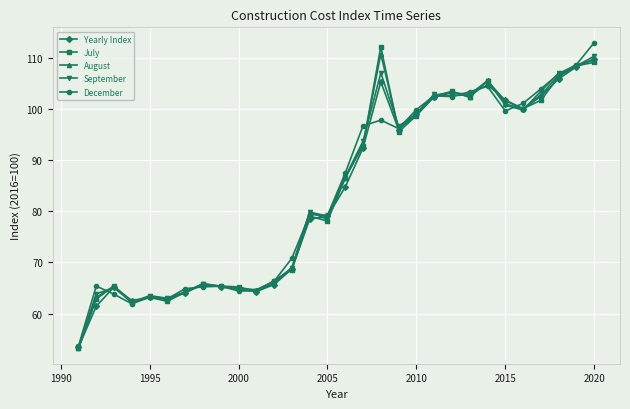

What is the minimum value shown in the chart?

53.2